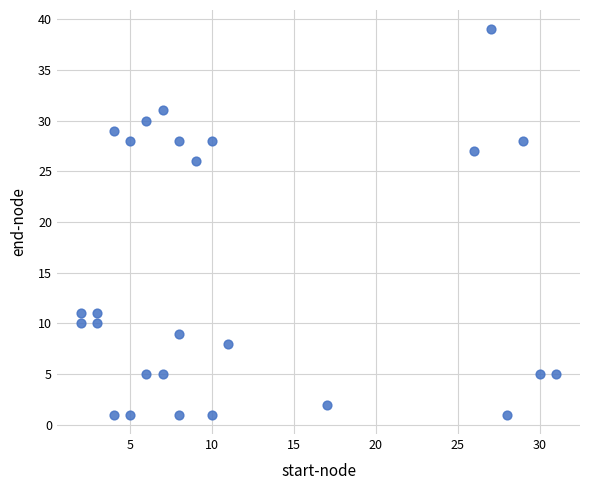

What is the range of X values (max minus min)?

29